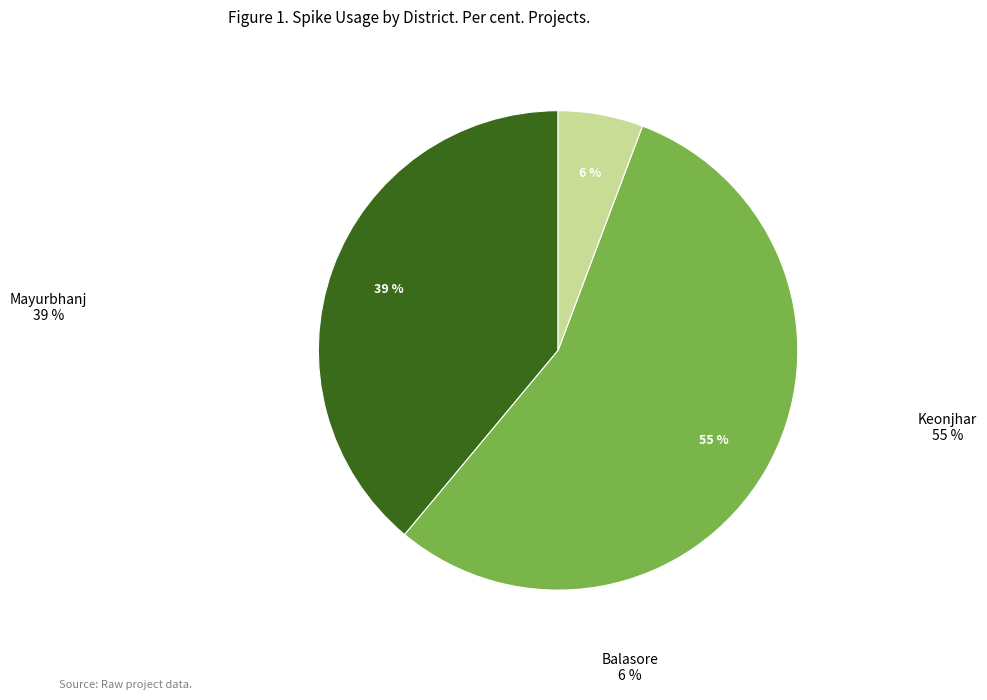

Does any single category account for the majority?

Yes